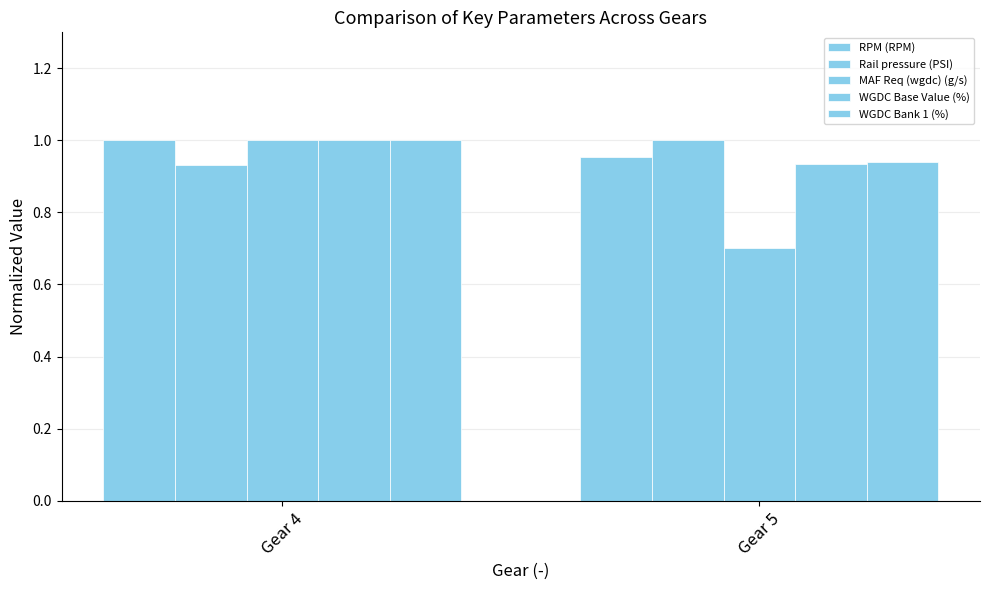

List the labels in order of Rail pressure (PSI) value, smallest first.

Gear 4, Gear 5